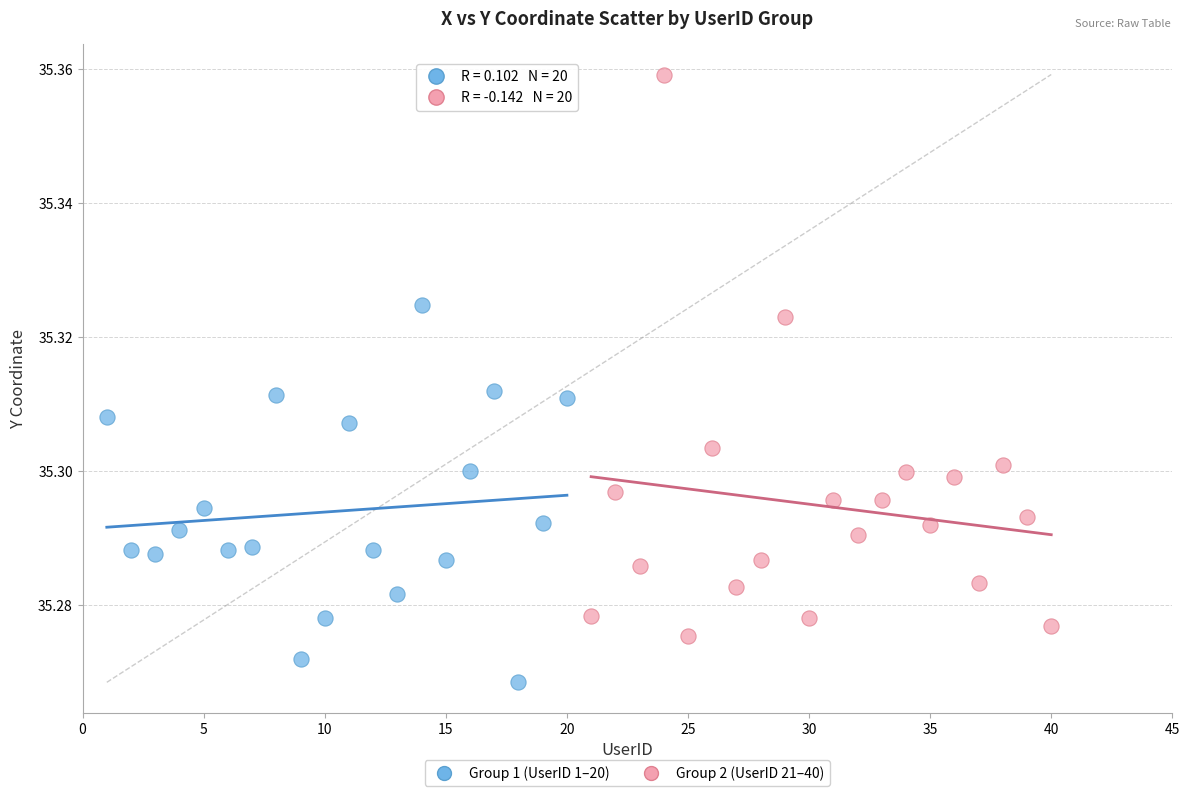

Which series contains the lowest Y value?

Group 1 (UserID 1–20)